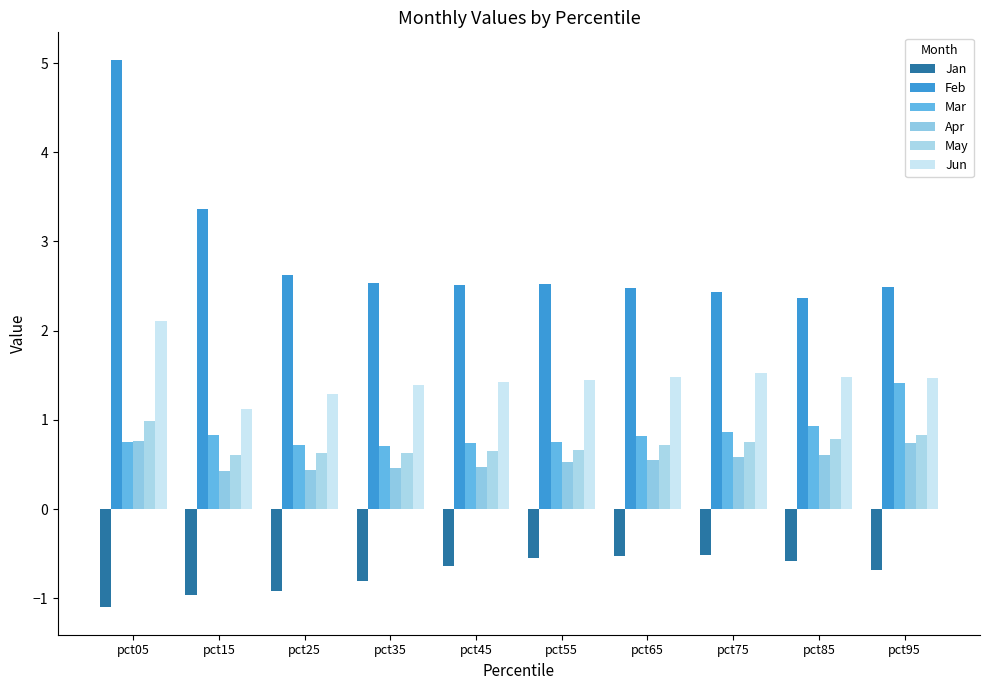

How many groups of bars are there?

10